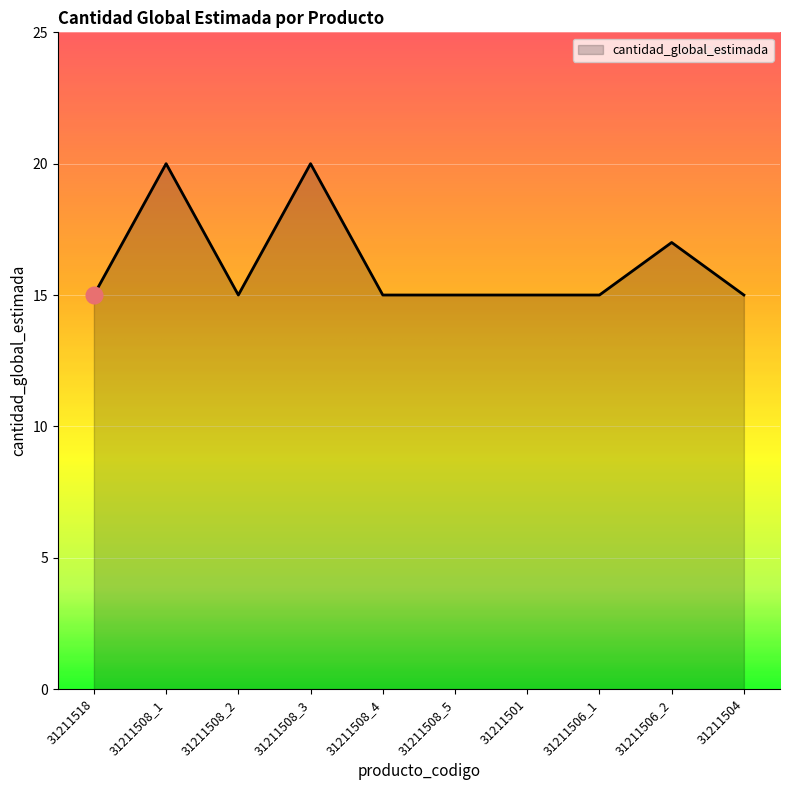

What position from the left is 31211518?

1